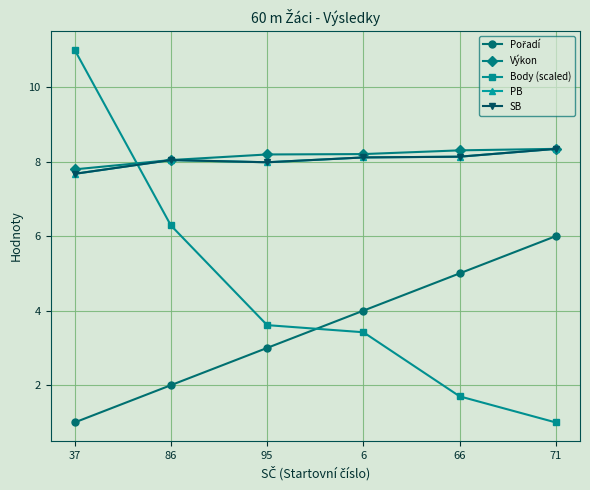

What is the label of the 2nd point from the right?

66